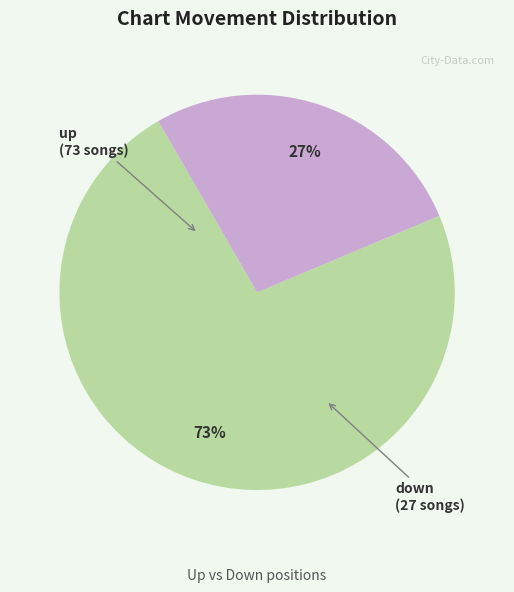

Count the number of slices in the pie.

2